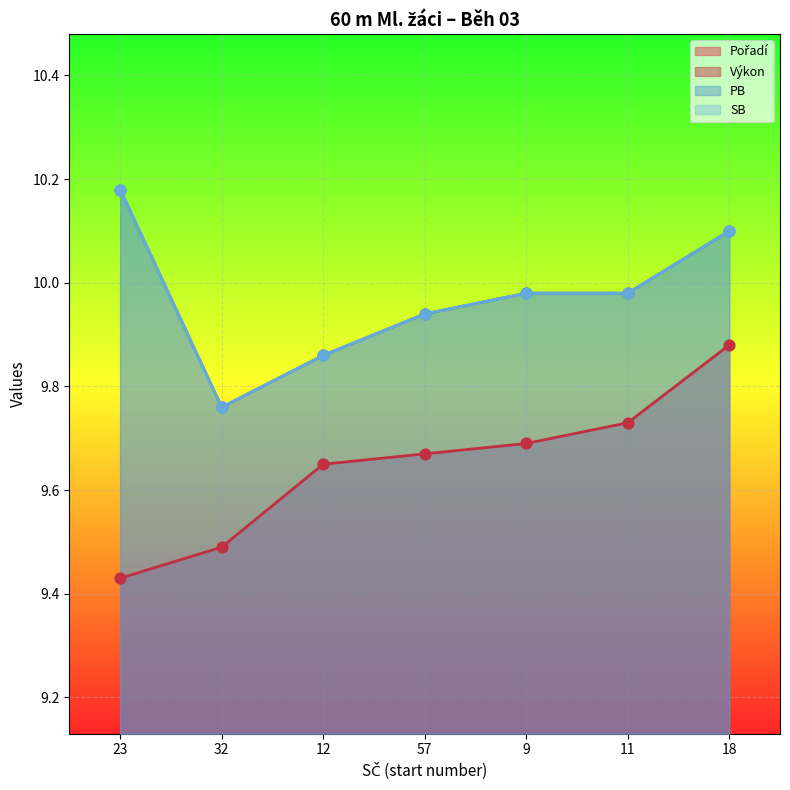

At which category is the sum across all series the highest?

18